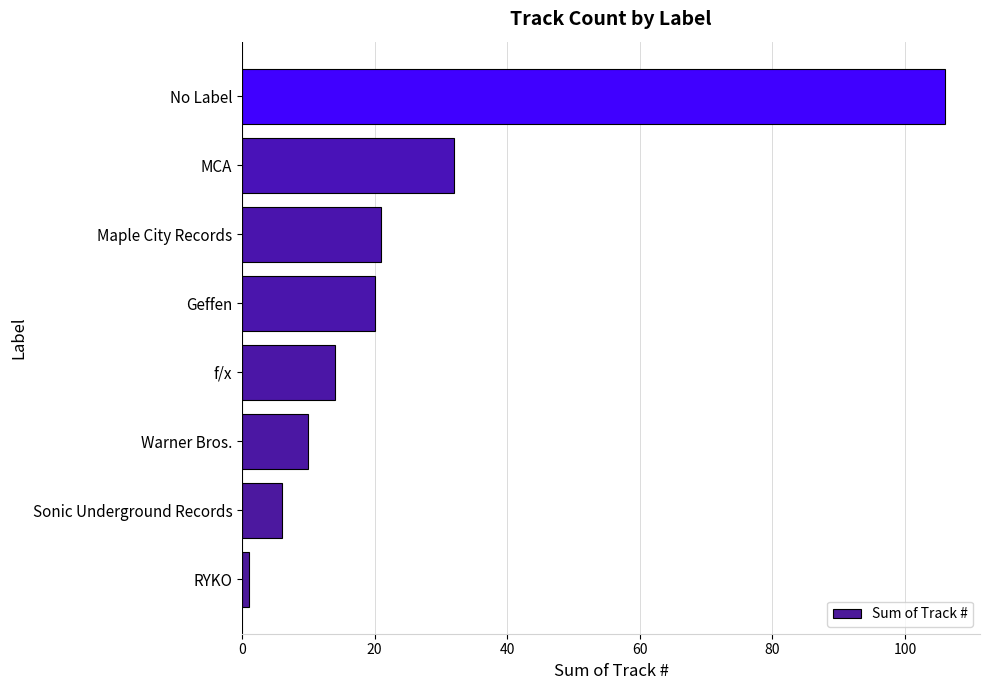

Rank the categories by value from lowest to highest.

RYKO, Sonic Underground Records, Warner Bros., f/x, Geffen, Maple City Records, MCA, No Label